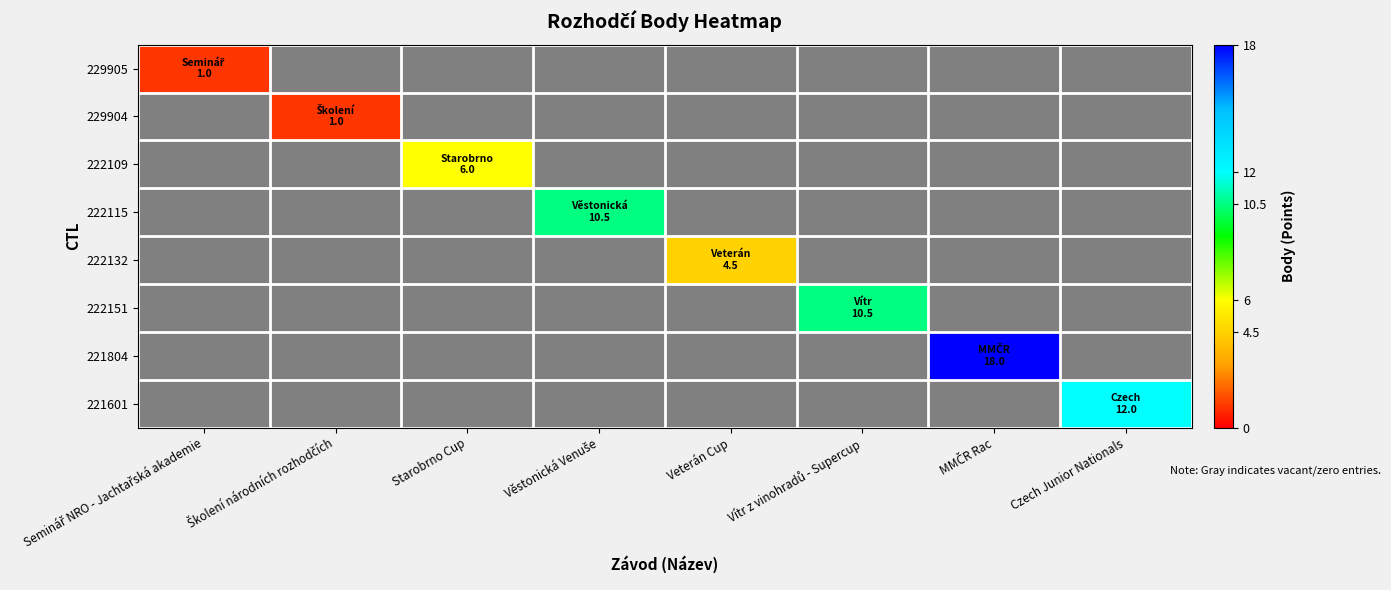

At how many categories does at least one series exceed 3?

6